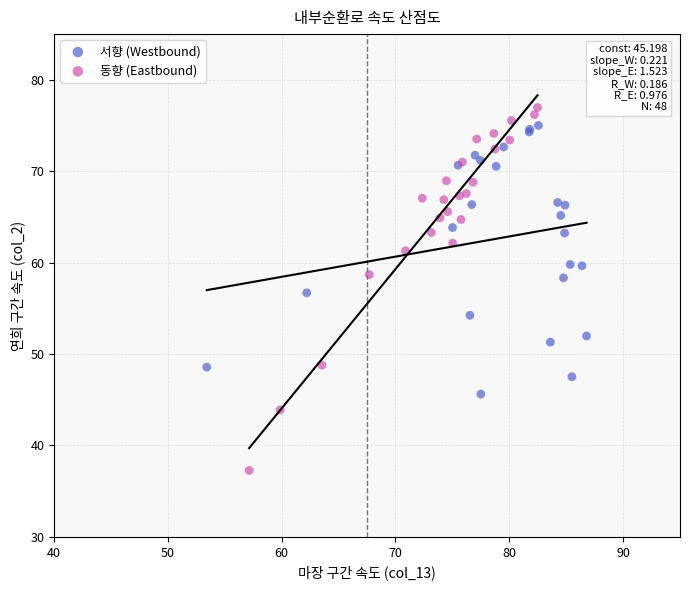

Which series contains the lowest Y value?

동향 (Eastbound)